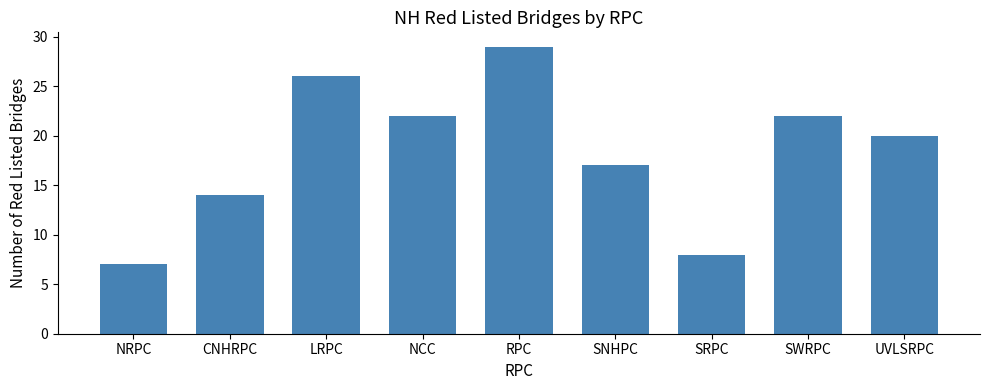

What is the value of the 5th bar from the left?

29